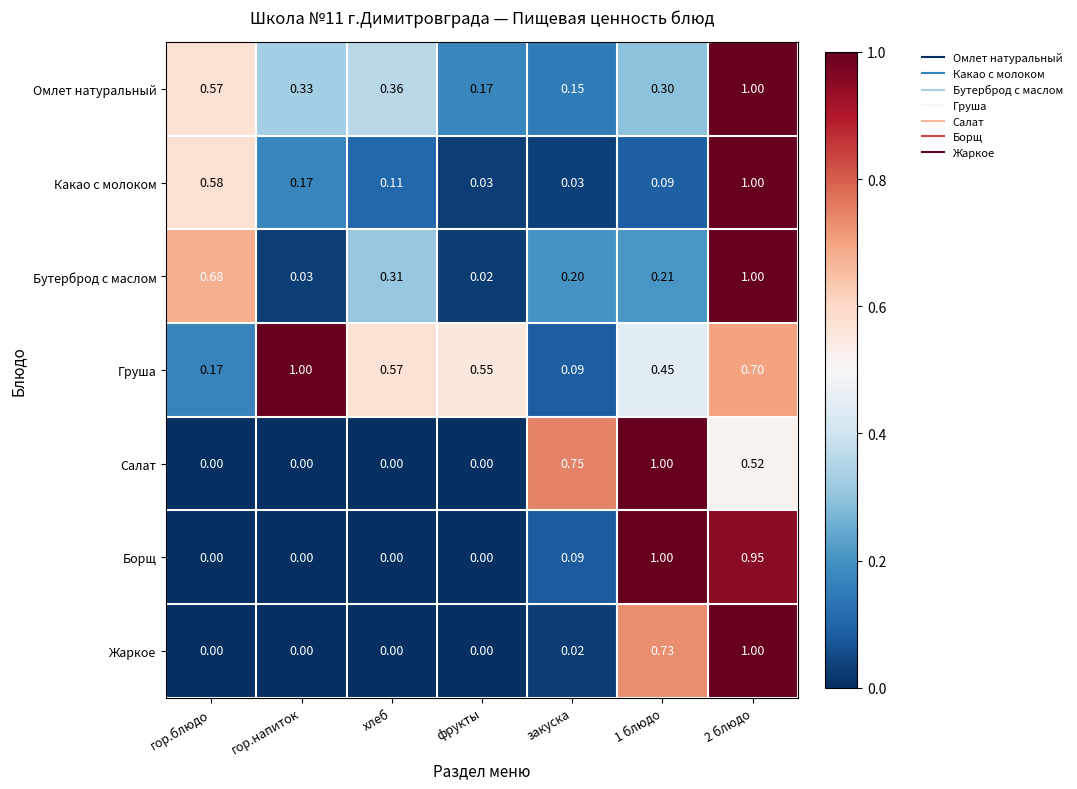

At which label does Груша reach its peak?

гор.напиток